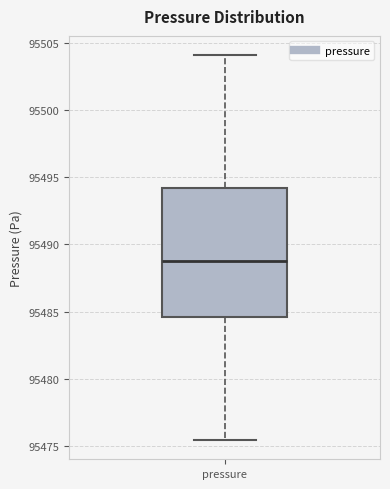

Read this box plot against the y-axis: the position of the median line, the range covered by the box, and the ends of both whiskers. The values are not printed on the chart, so give them approximately, as read against the axis.

median 95489.0, box 95484.5 to 95494.0, whiskers 95475.5 to 95504.0